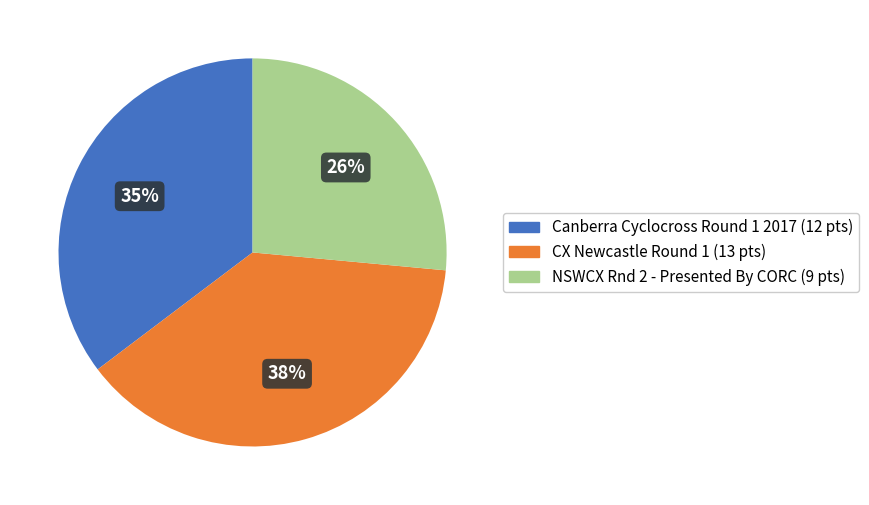

Is the sum of Canberra Cyclocross Round 1 2017 and CX Newcastle Round 1 greater than half?

Yes